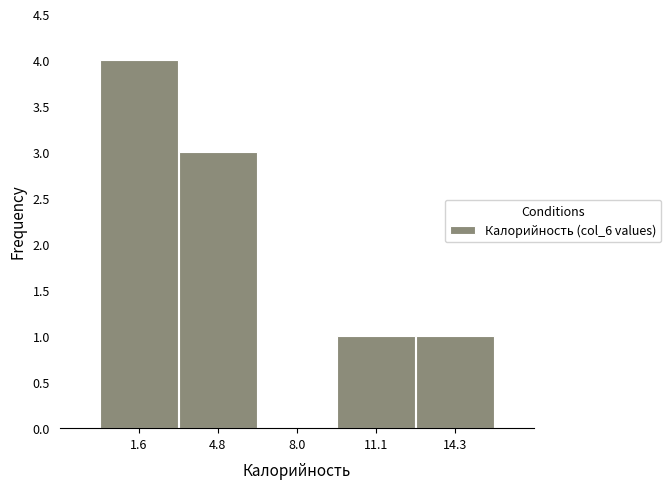

Reading left to right, transcribe this chart: for each bar, give the range it covers on the x-axis and its height. Neither the bar edges nor the heights are printed on the chart, so give them approximately, as read against the axes.

0.0 to 3.0: 4
3.0 to 6.5: 3
6.5 to 9.5: 0
9.5 to 12.5: 1
12.5 to 16.0: 1